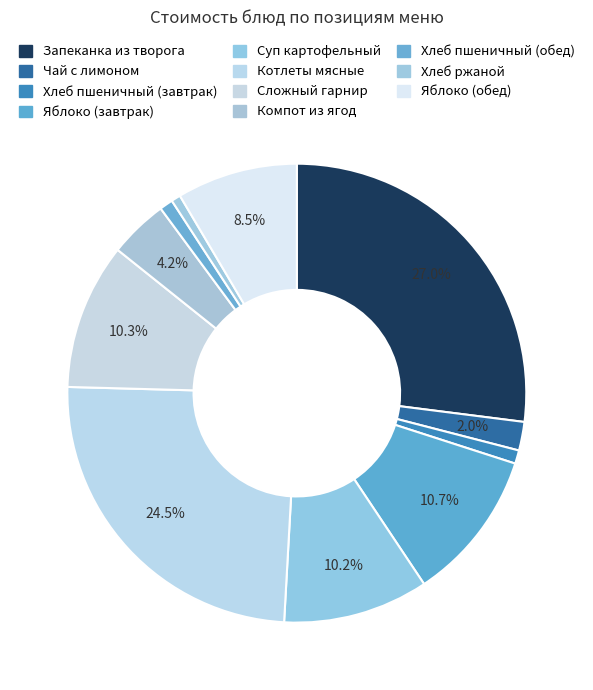

Does Запеканка из творога account for over 50% of the chart?

No